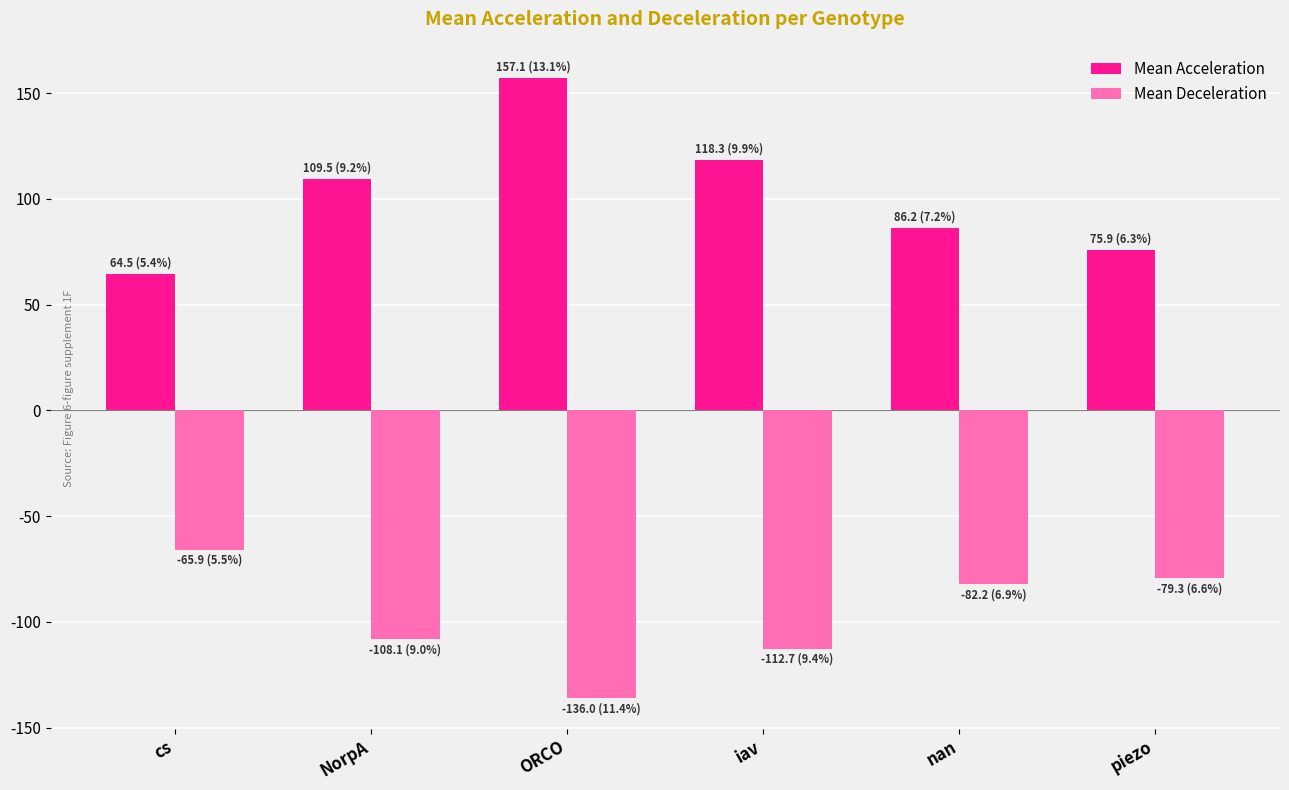

True or false: Mean Acceleration has a value of 75.9 at piezo.

True